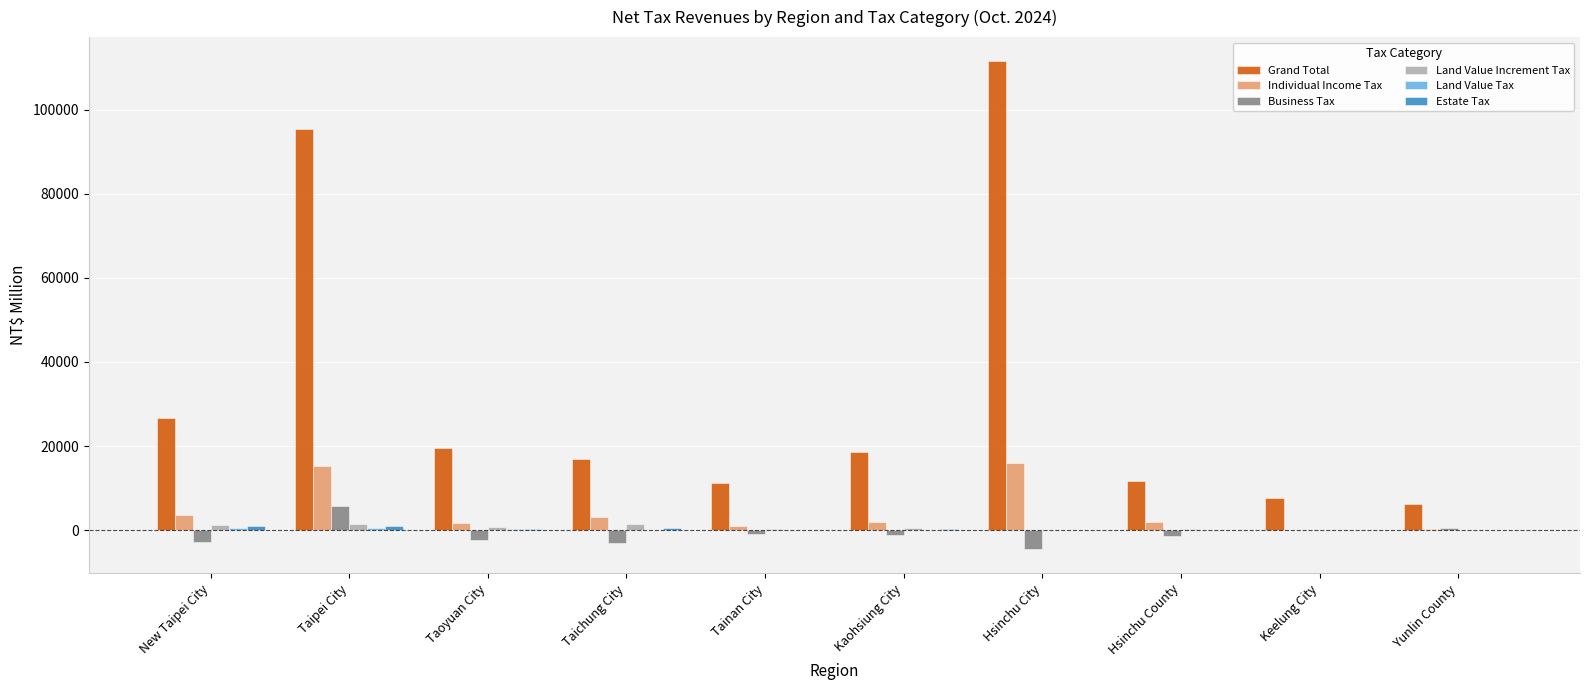

What is the sum of all Business Tax values?

-9435